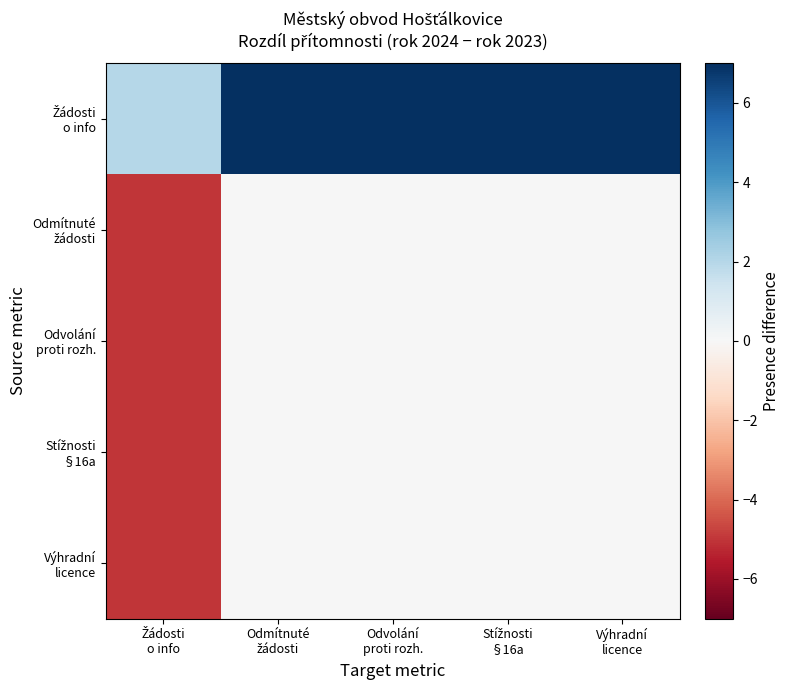

Rank the series by their maximum value, from highest to lowest.

Žádosti o info, Odmítnuté žádosti, Odvolání proti rozh., Stížnosti §16a, Výhradní licence